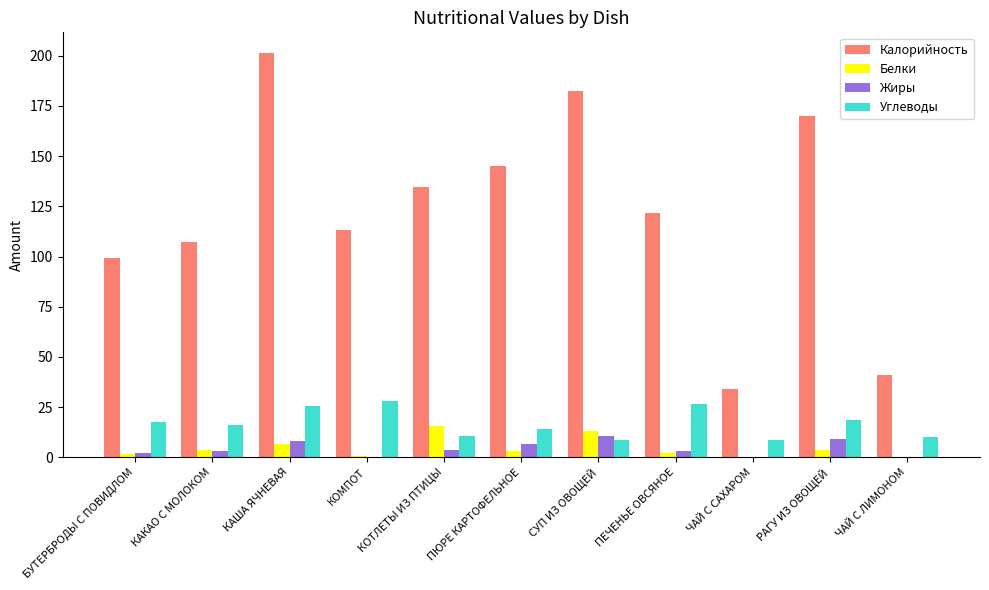

The Калорийность series shows 134.8 at КОТЛЕТЫ ИЗ ПТИЦЫ. True or false?

True